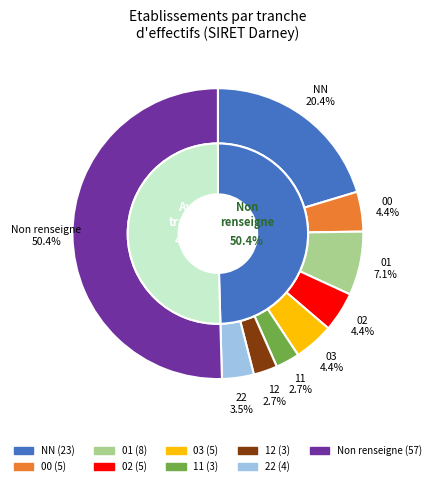

Is the sum of 03 and 11 greater than half?

No